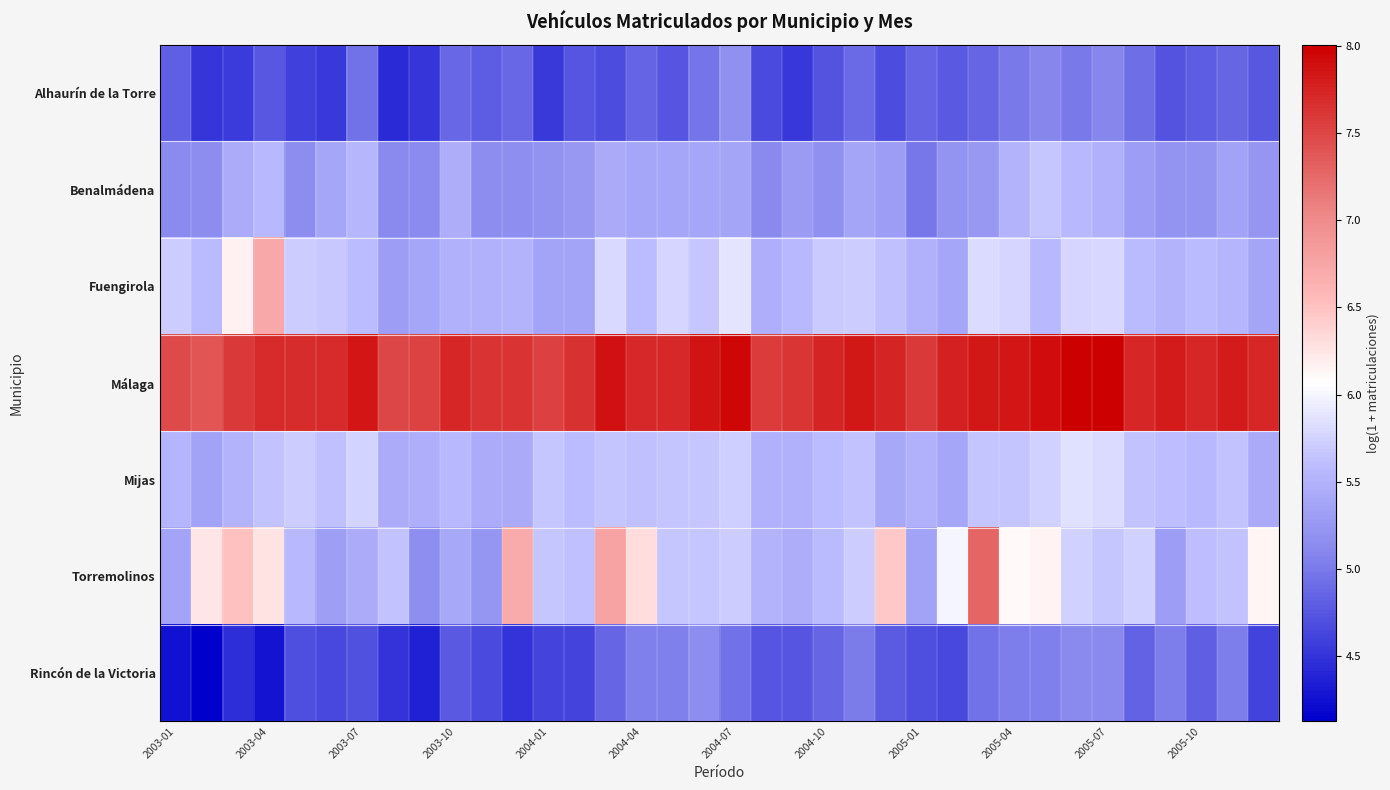

At how many categories does at least one series exceed 4?

36